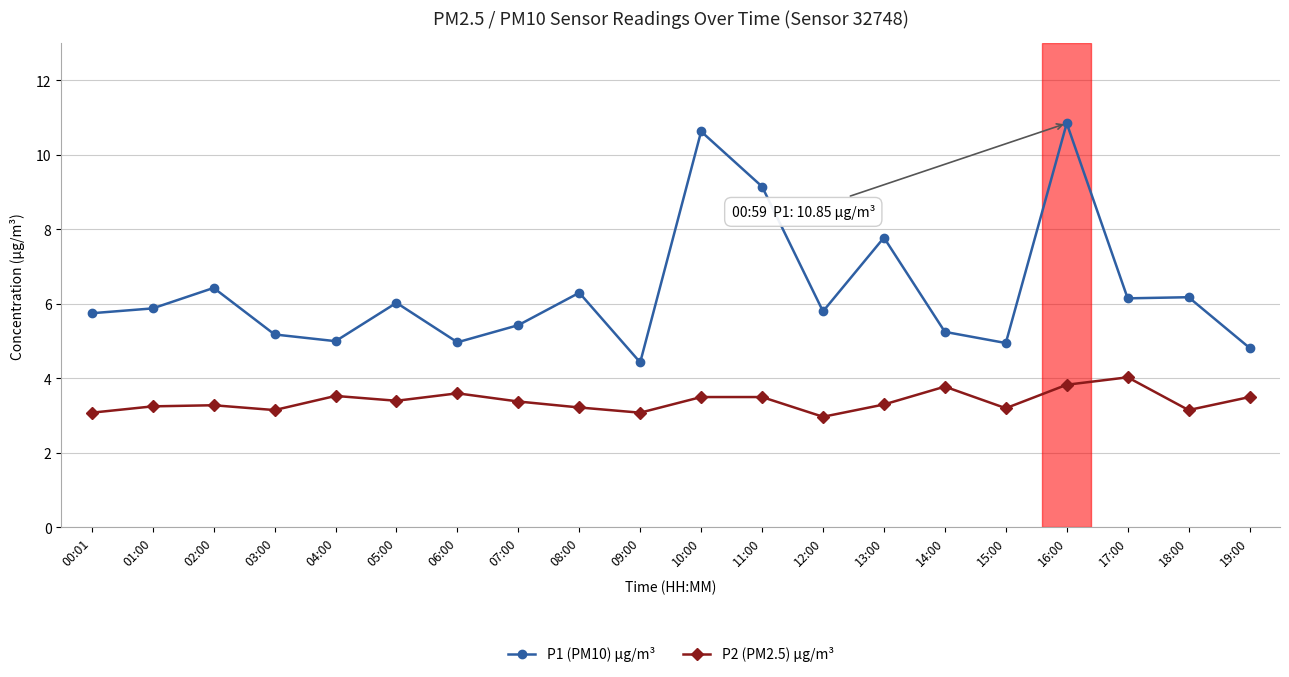

True or false: P2 (PM2.5) µg/m³ has more than 1 points higher than both neighbors.

True